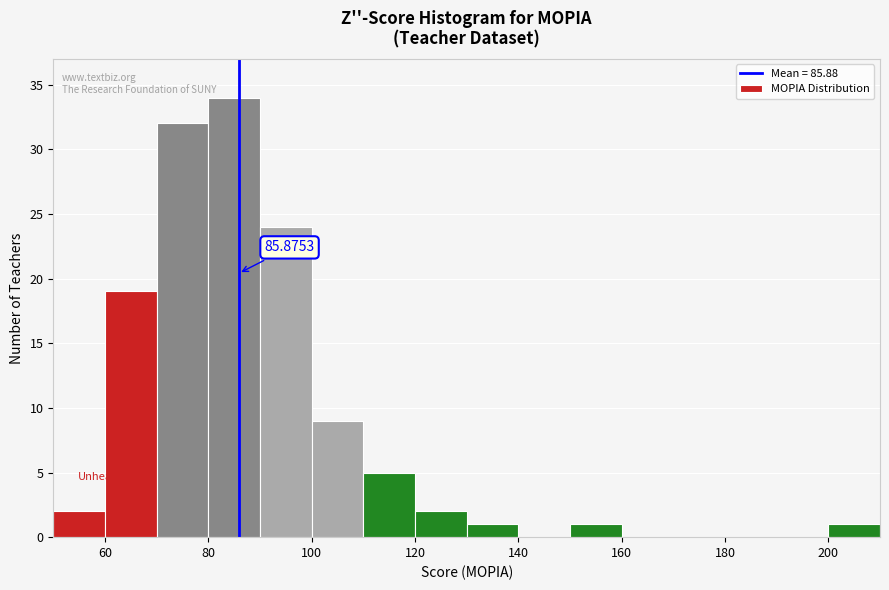

Over which range of the x-axis is the bar tallest?

80 to 90